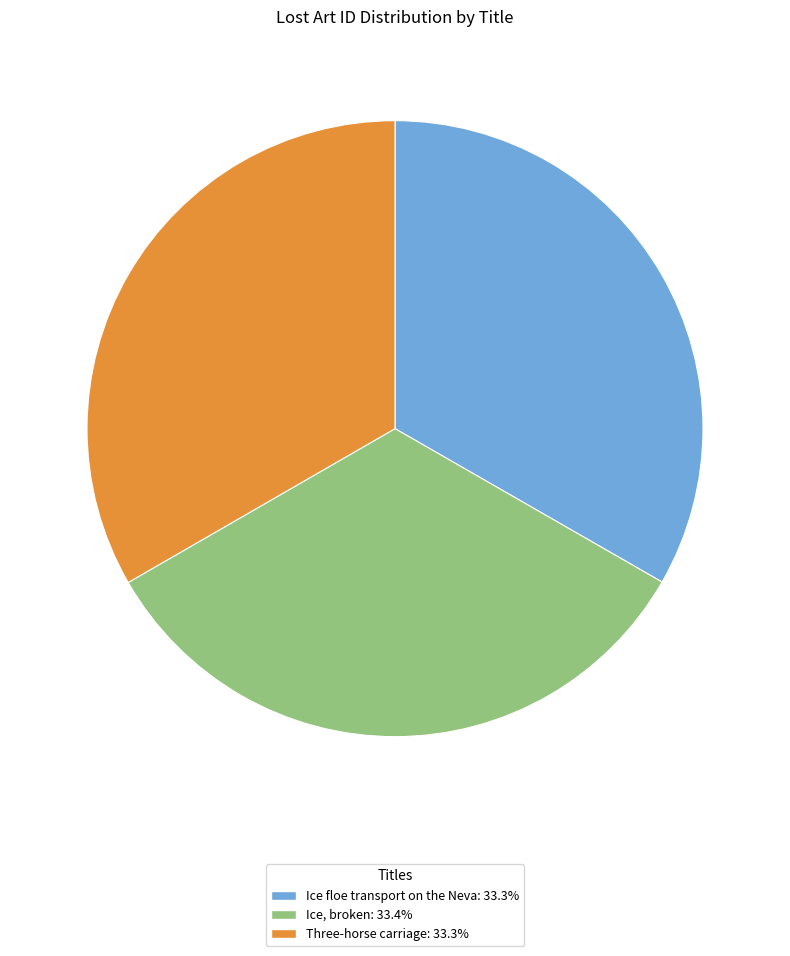

The Ice, broken slice represents 48% of the pie. True or false?

False